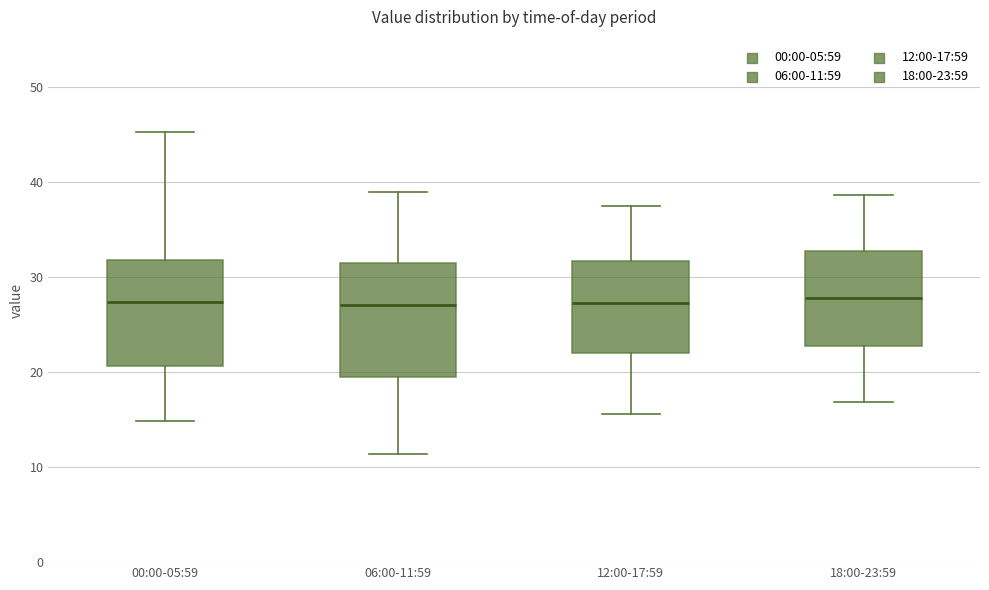

Where does the lower whisker of the box for 12:00-17:59 end on the y-axis? The values are not printed on the chart, so give them approximately, as read against the axis.

16